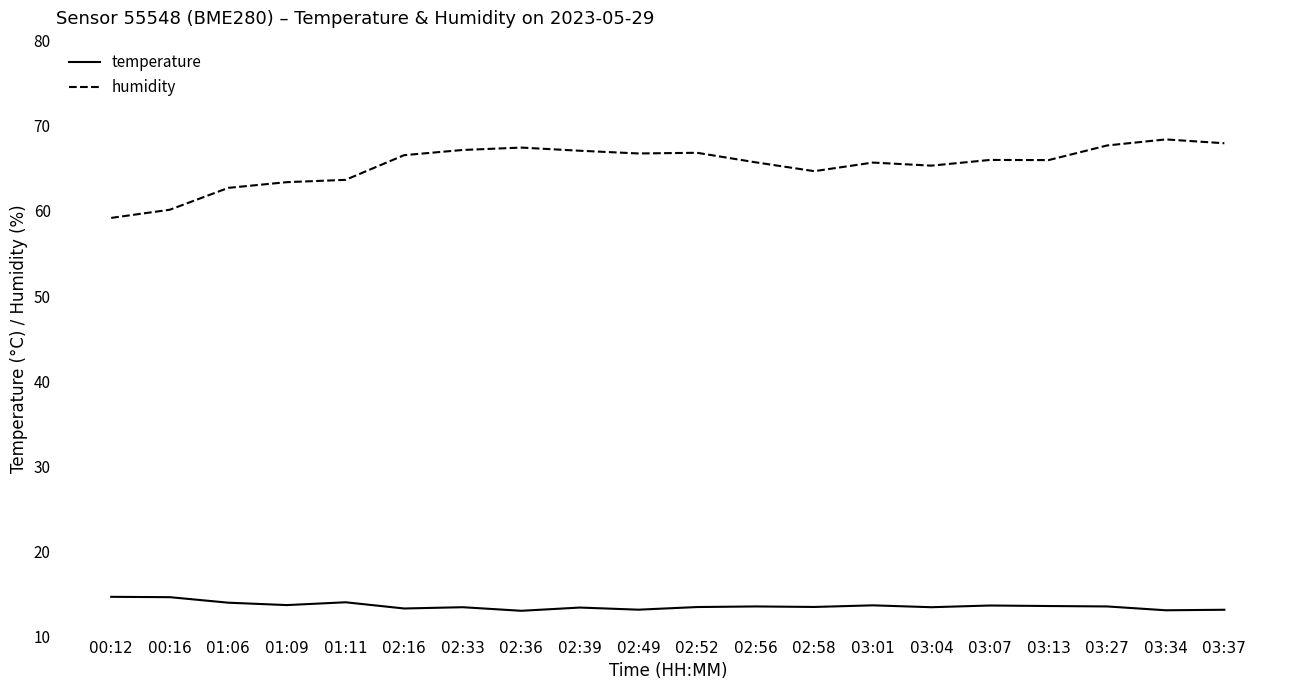

Between 00:12 and 03:04, which series saw the biggest shift?

humidity